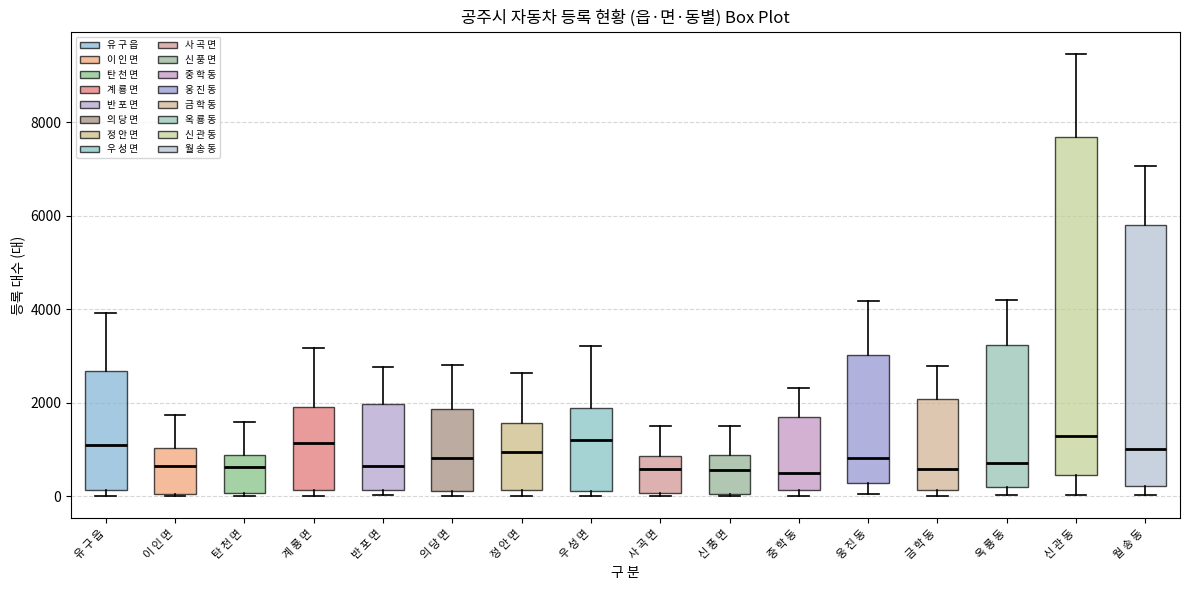

Comparing the boxes themselves (not the whiskers), which one is the tallest?

신 관 동